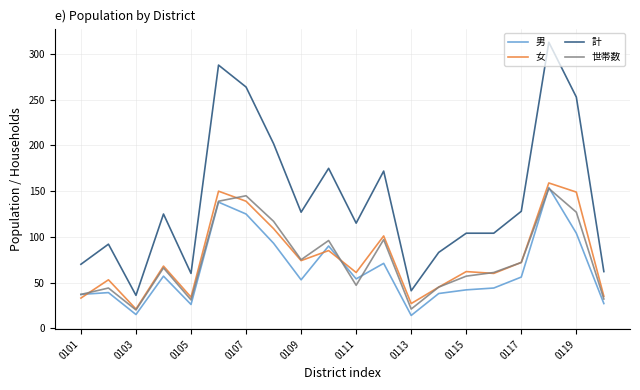

Which series has the largest range (max minus min)?

計